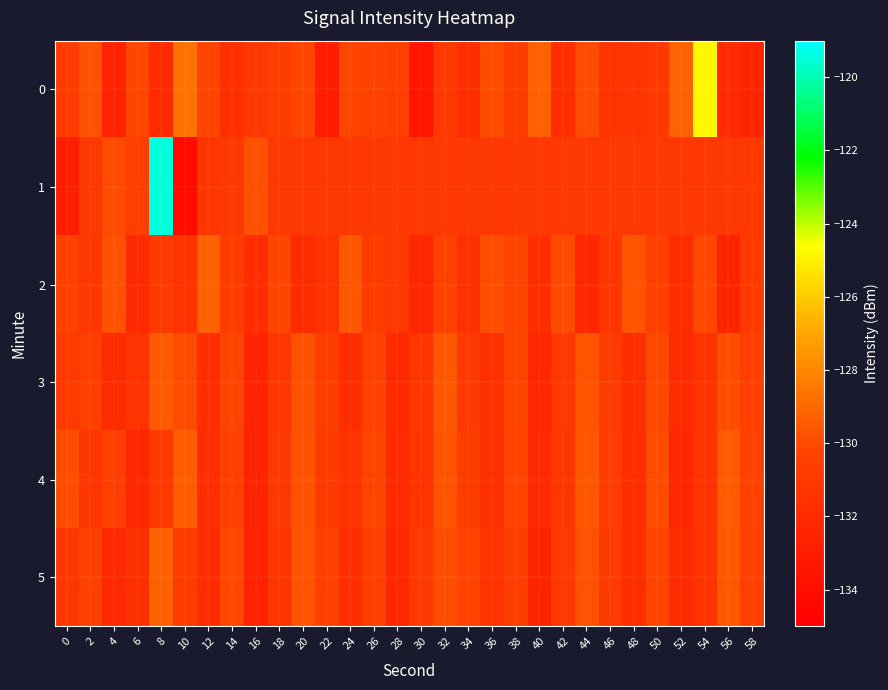

Reading left to right, what are all the values shown in this chart?

0: 0=-130.9	2=-129.8	4=-132.5	6=-130.2	8=-132.0	10=-128.7	12=-130.2	14=-131.7	16=-131.1	18=-130.7	20=-130.1	22=-132.9	24=-130.3	26=-130.4	28=-130.6	30=-133.5	32=-131.2	34=-131.7	36=-130.0	38=-130.8	40=-129.3	42=-131.8	44=-130.0	46=-131.5	48=-131.3	50=-131.0	52=-129.2	54=-124.8	56=-132.0	58=-132.5
1: 0=-132.8	2=-131.1	4=-130.0	6=-130.7	8=-119.5	10=-134.2	12=-131.3	14=-131.1	16=-129.9	18=-131.1	20=-131.1	22=-131.1	24=-131.1	26=-131.1	28=-131.1	30=-131.1	32=-131.1	34=-131.1	36=-131.1	38=-131.1	40=-131.1	42=-131.1	44=-131.1	46=-131.1	48=-131.1	50=-131.1	52=-131.1	54=-131.1	56=-131.1	58=-131.1
2: 0=-130.5	2=-131.2	4=-129.8	6=-132.1	8=-130.9	10=-131.5	12=-129.3	14=-130.7	16=-131.8	18=-130.2	20=-132.0	22=-131.4	24=-129.6	26=-130.8	28=-131.1	30=-132.3	32=-130.4	34=-131.6	36=-129.9	38=-130.3	40=-131.7	42=-130.0	44=-132.2	46=-131.3	48=-129.7	50=-130.6	52=-131.9	54=-130.1	56=-132.4	58=-131.0
3: 0=-131.0	2=-130.5	4=-132.0	6=-131.5	8=-129.5	10=-130.0	12=-131.8	14=-130.3	16=-132.5	18=-131.2	20=-129.8	22=-130.7	24=-131.9	26=-130.4	28=-132.1	30=-131.3	32=-129.6	34=-130.9	36=-131.6	38=-130.2	40=-132.3	42=-131.1	44=-129.7	46=-130.8	48=-131.7	50=-130.1	52=-132.0	54=-131.4	56=-129.9	58=-130.6
4: 0=-129.9	2=-131.3	4=-130.6	6=-132.2	8=-131.0	10=-129.4	12=-131.7	14=-130.5	16=-132.4	18=-131.1	20=-129.8	22=-130.9	24=-131.5	26=-130.2	28=-132.0	30=-131.4	32=-129.7	34=-130.8	36=-131.6	38=-130.3	40=-132.1	42=-131.2	44=-129.6	46=-130.7	48=-131.8	50=-130.0	52=-132.3	54=-131.5	56=-129.5	58=-130.4
5: 0=-131.2	2=-130.4	4=-132.1	6=-131.6	8=-129.3	10=-130.8	12=-131.9	14=-130.1	16=-132.6	18=-131.3	20=-129.7	22=-130.5	24=-131.7	26=-130.6	28=-132.2	30=-131.0	32=-129.9	34=-130.3	36=-131.5	38=-130.7	40=-132.4	42=-131.1	44=-129.8	46=-130.9	48=-131.8	50=-130.2	52=-132.0	54=-131.4	56=-129.6	58=-130.5